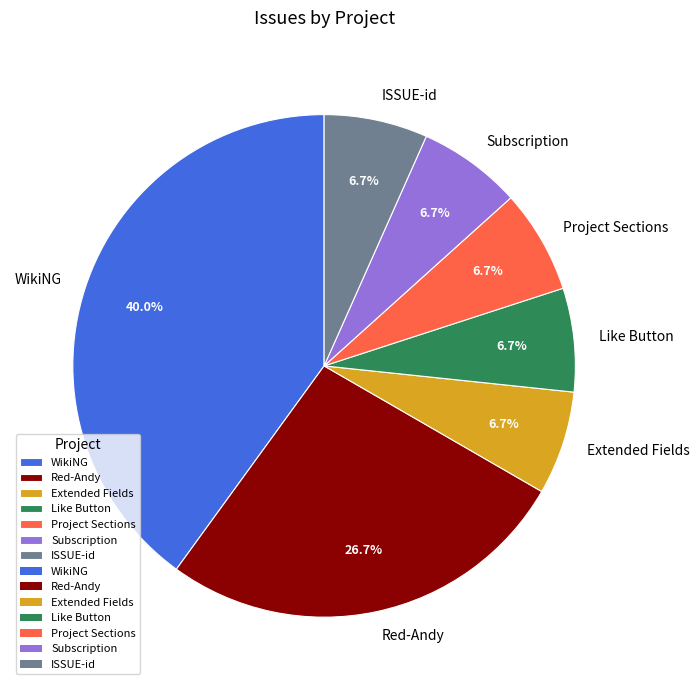

Which category has the biggest portion of the pie?

WikiNG